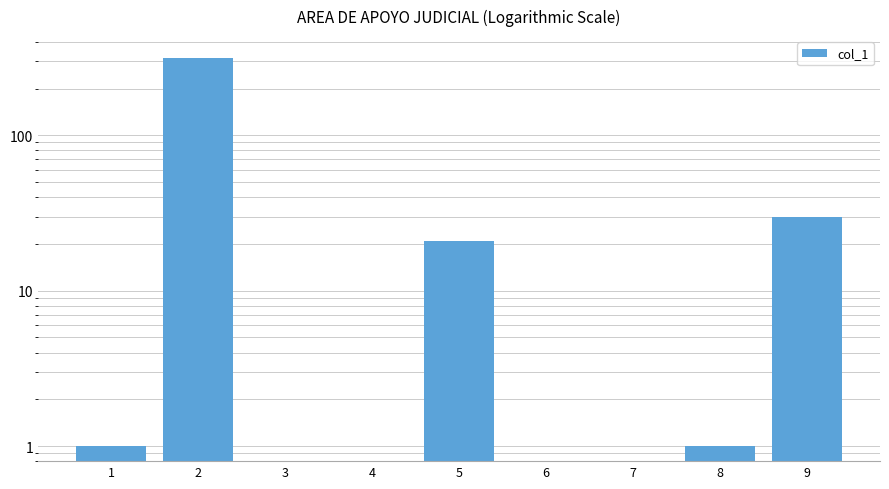

True or false: the data shows 0.2 at 6.

False